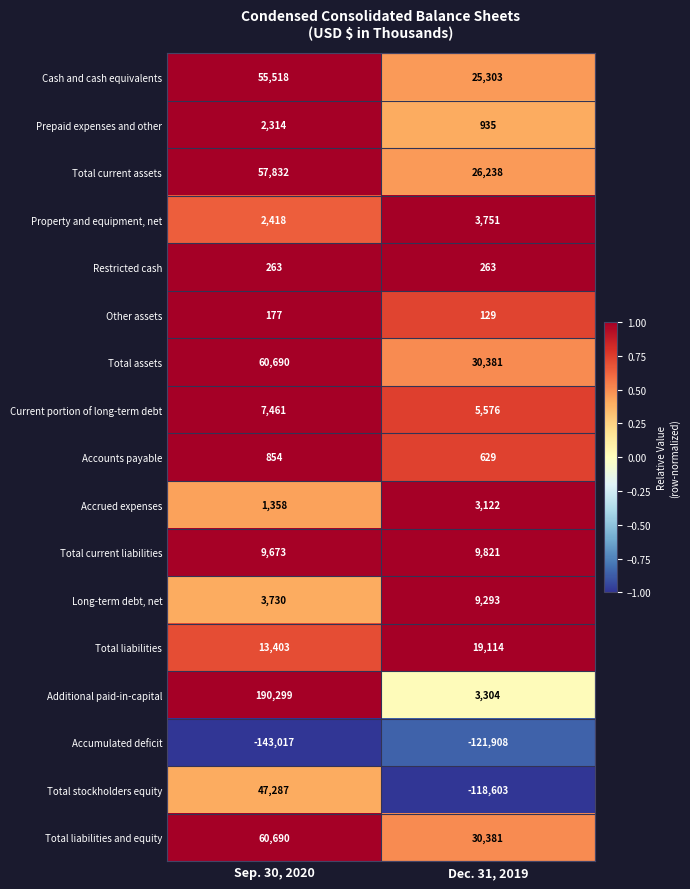

Which series has the largest total across all categories?

Additional paid-in-capital